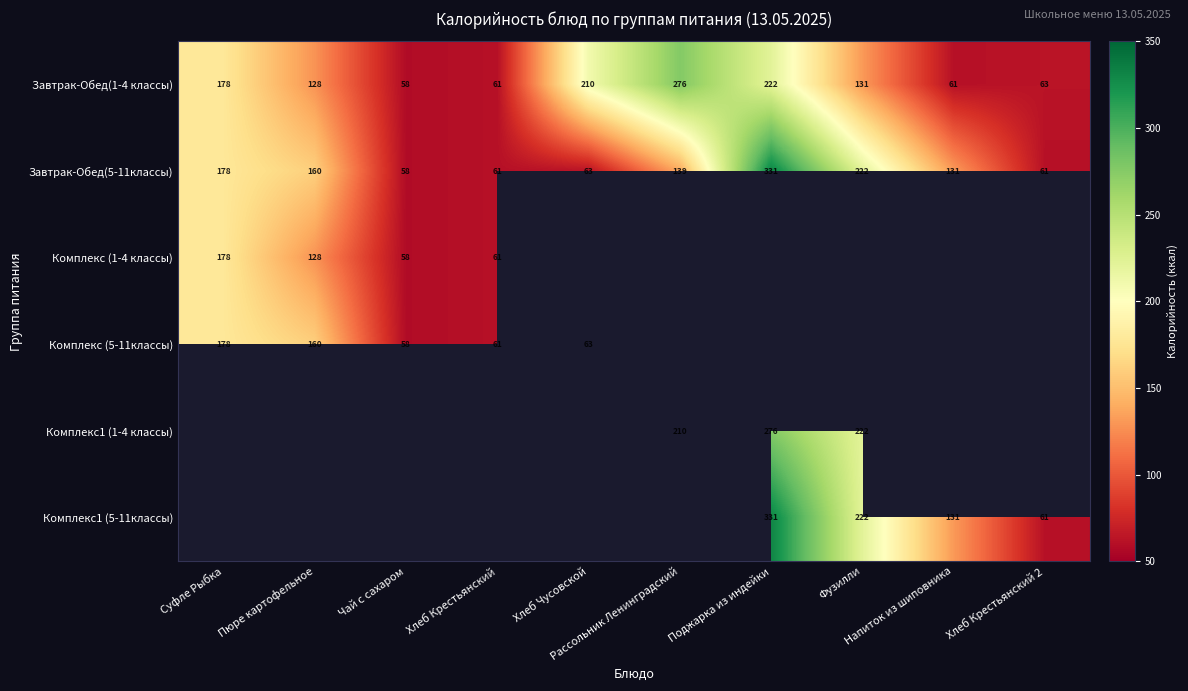

What is the sum of all Завтрак-Обед(1-4 классы) values?

1388